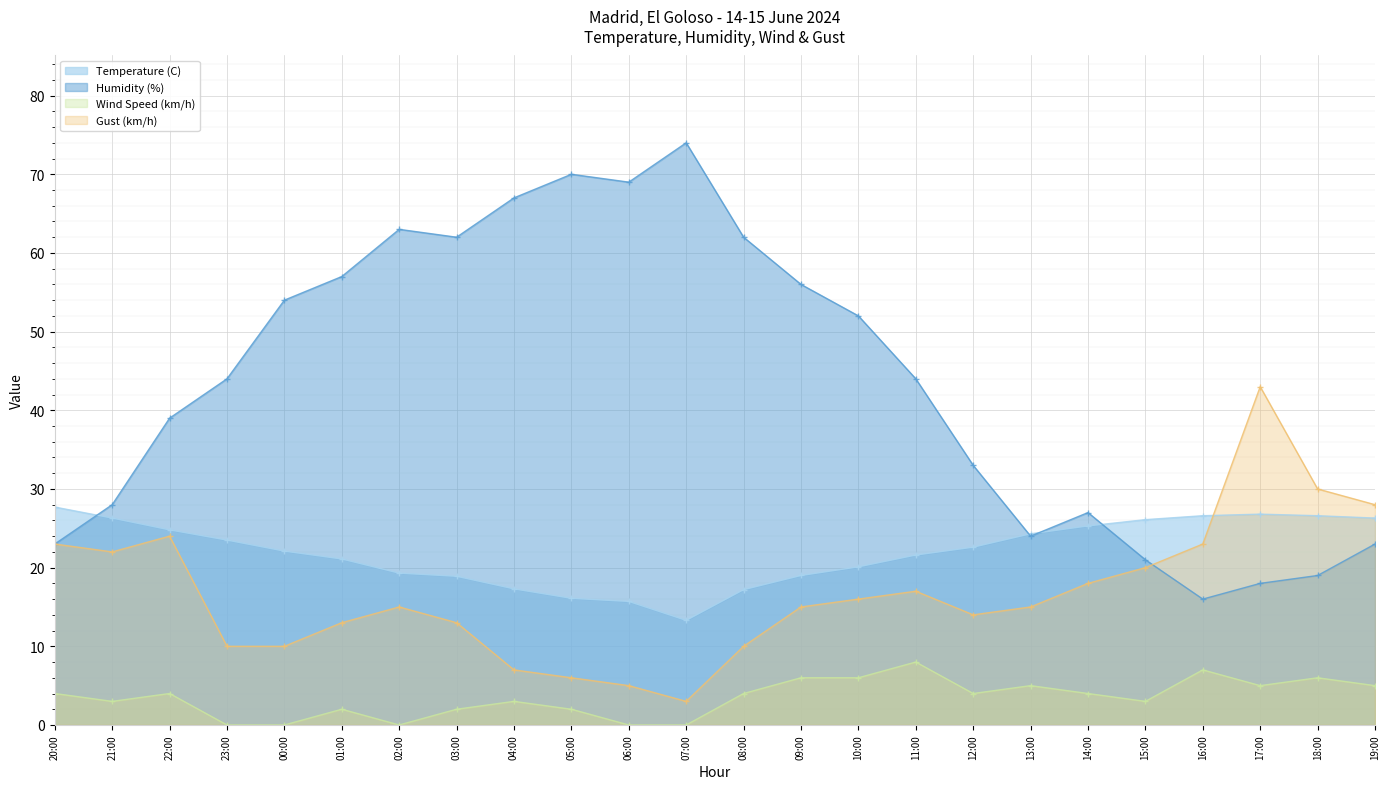

What is the lowest value of the Temperature (C) series?

13.3